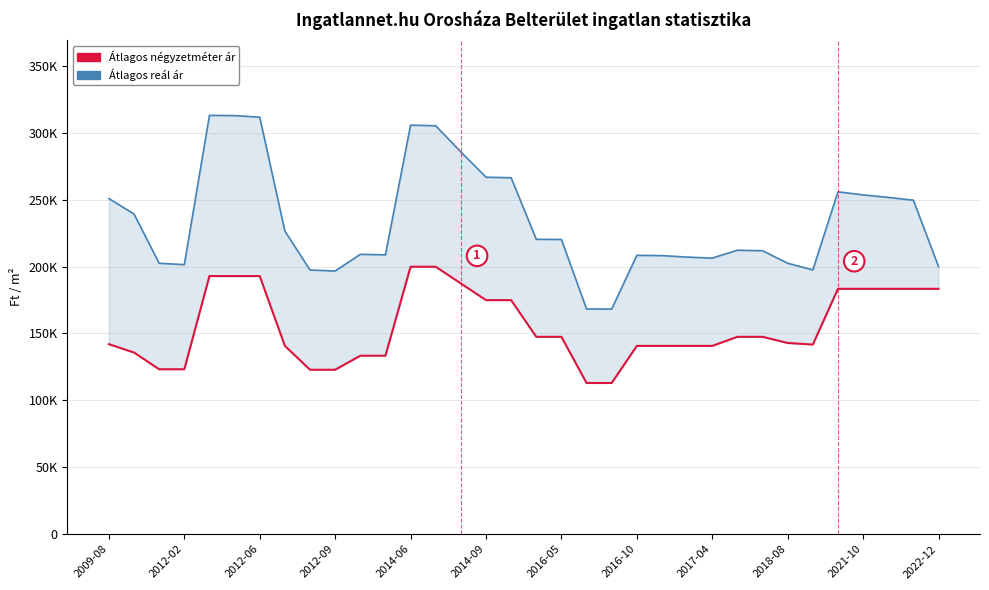

How many data points in Átlagos négyzetméter ár are above 147457?

13